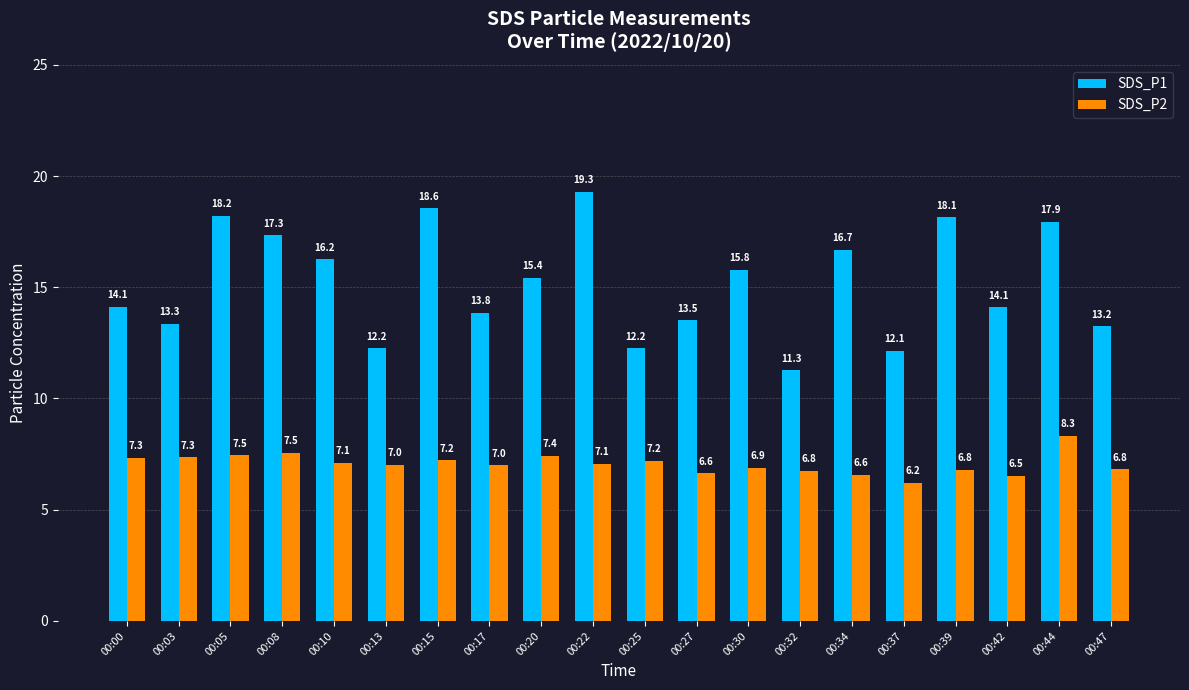

At which label does SDS_P2 reach its peak?

00:44